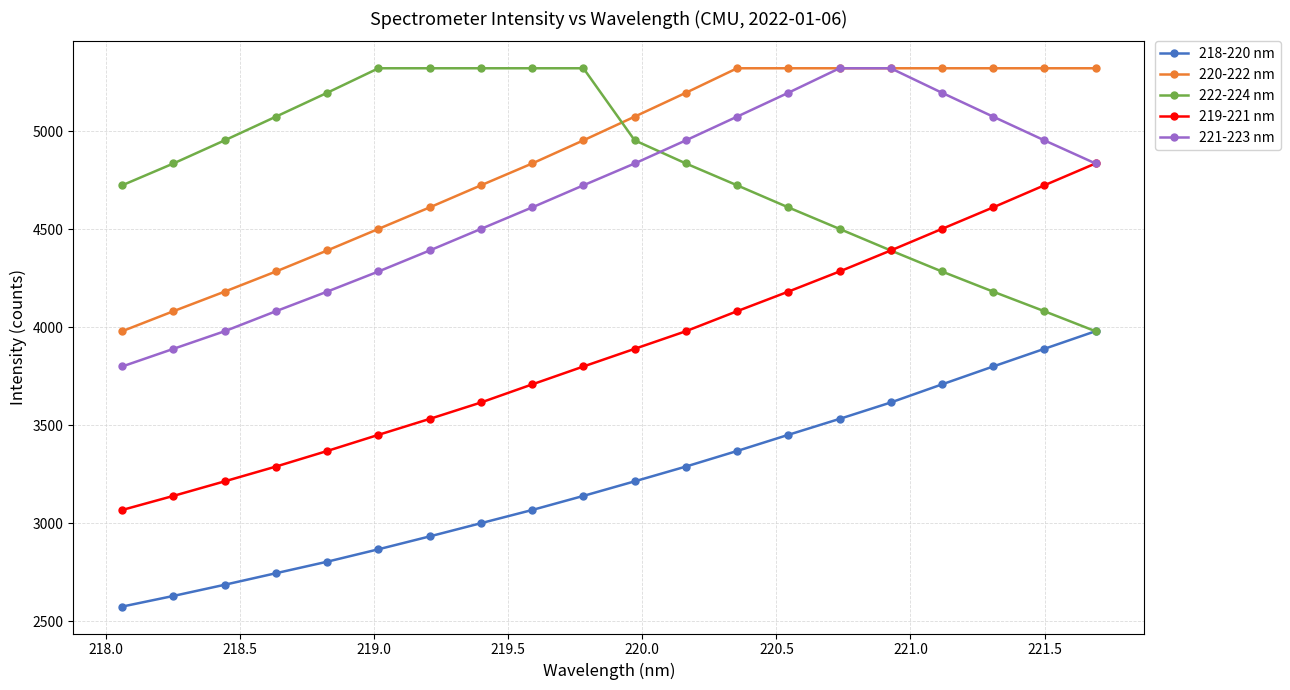

What is the greatest value displayed?

5321.2